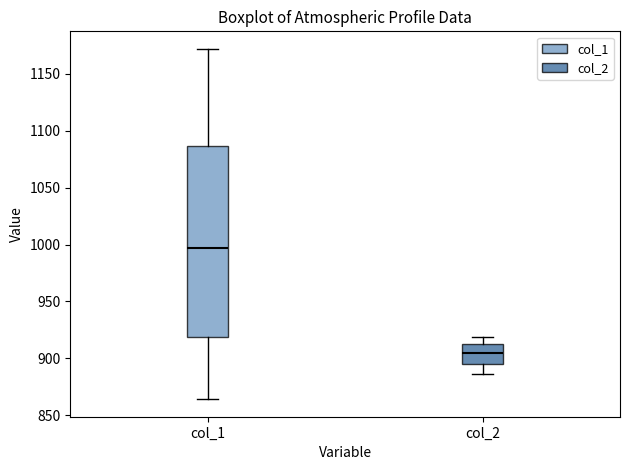

Where does the lower whisker of the box for col_1 end on the y-axis? The values are not printed on the chart, so give them approximately, as read against the axis.

865